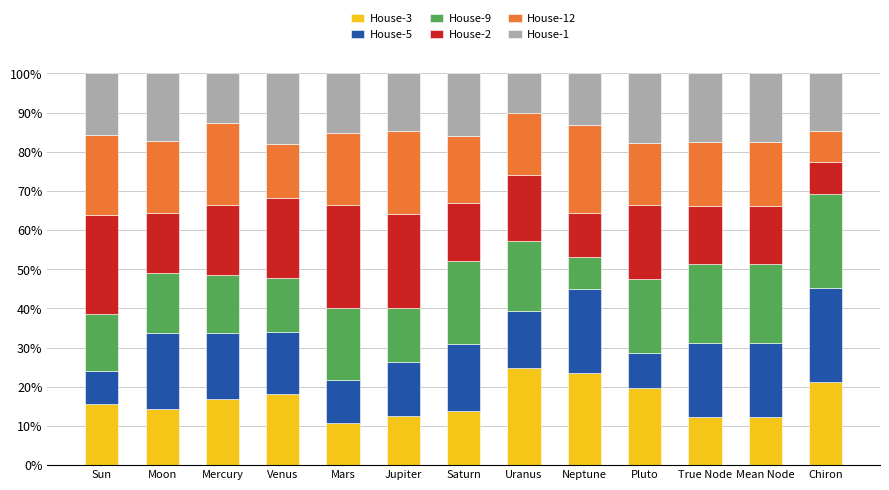

What is the total value across all series at Neptune?

100.0